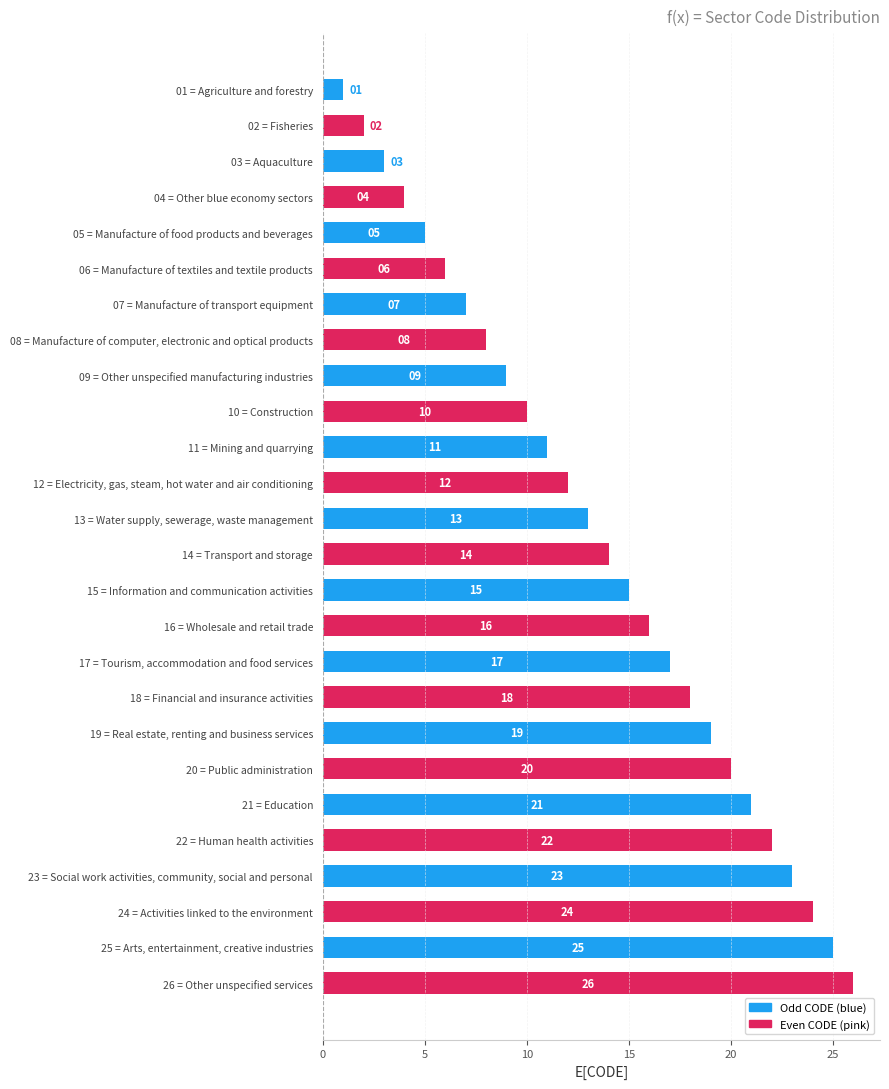

What is the greatest value displayed?

26